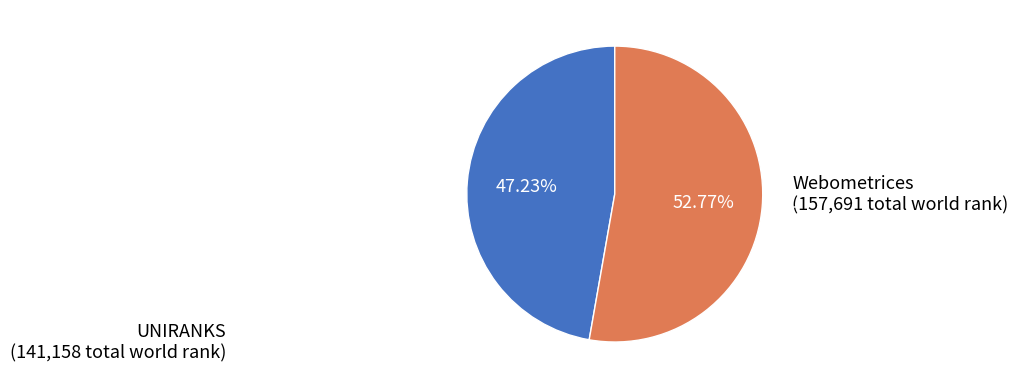

How many slices are in this pie chart?

2